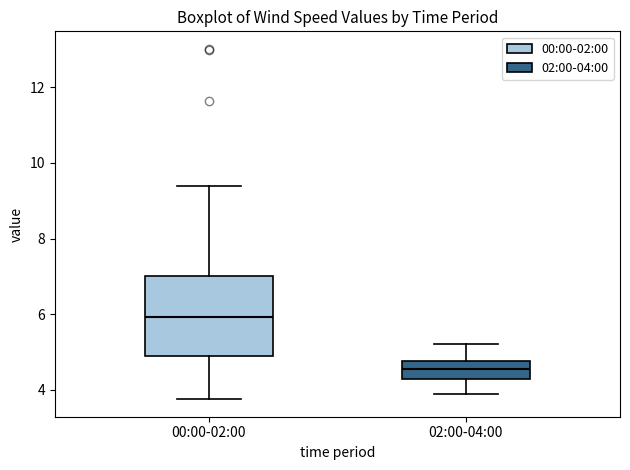

Reading left to right, transcribe this box plot: for each box, give where its median line is, the range the box spans, and where its two whiskers end, as read against the y-axis. The values are not printed on the chart, so give them approximately, as read against the axis.

00:00-02:00: median 6.0, box 4.8 to 7.0, whiskers 3.8 to 9.4
02:00-04:00: median 4.6, box 4.2 to 4.8, whiskers 3.8 to 5.2